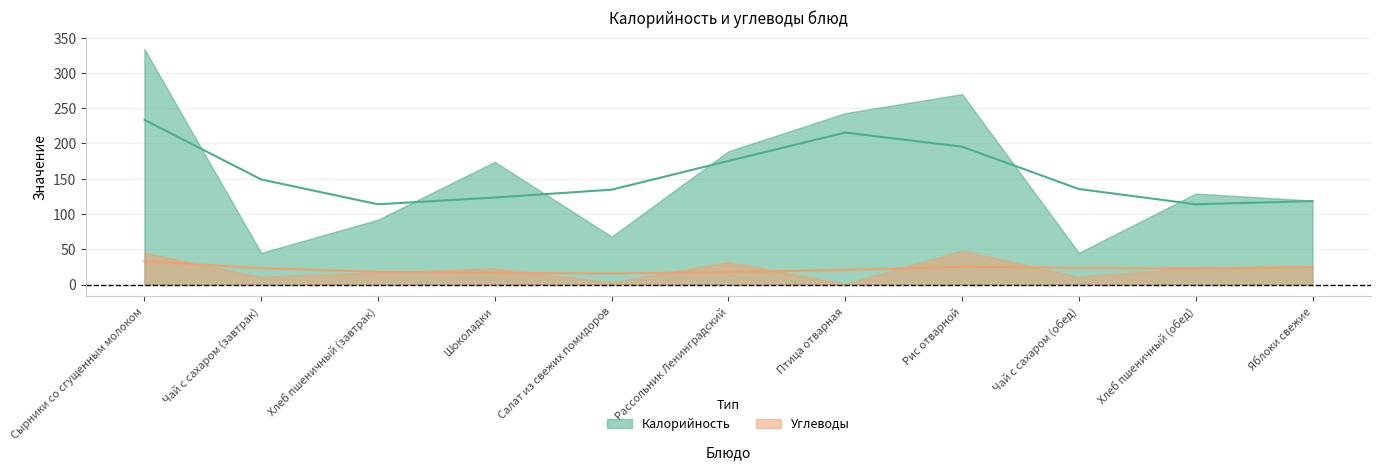

Reading right to left, transcribe all the data shown in this chart.

Калорийность: 119	129	45	270	243	189	68	174	92	45	334
Углеводы: 26	24	11	48	1	32	3	23	17	11	45